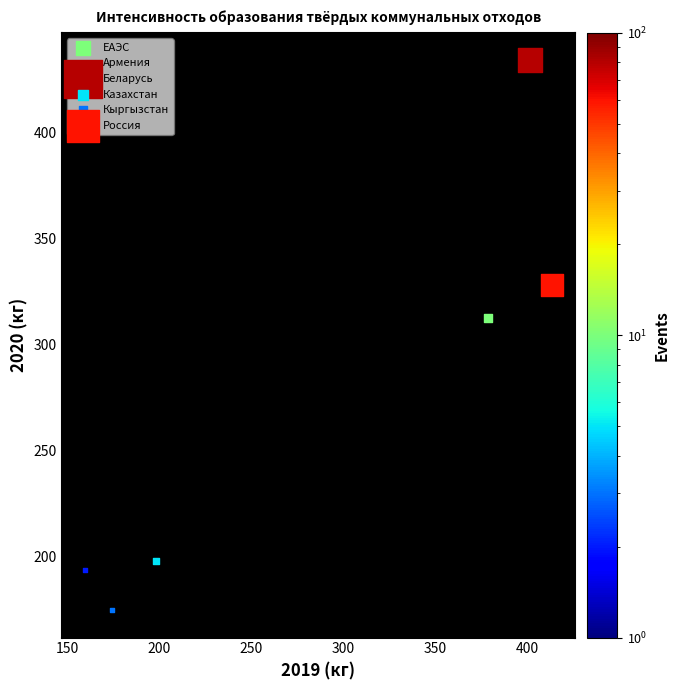

What are all the series names shown in the legend?

ЕАЭС, Армения, Беларусь, Казахстан, Кыргызстан, Россия